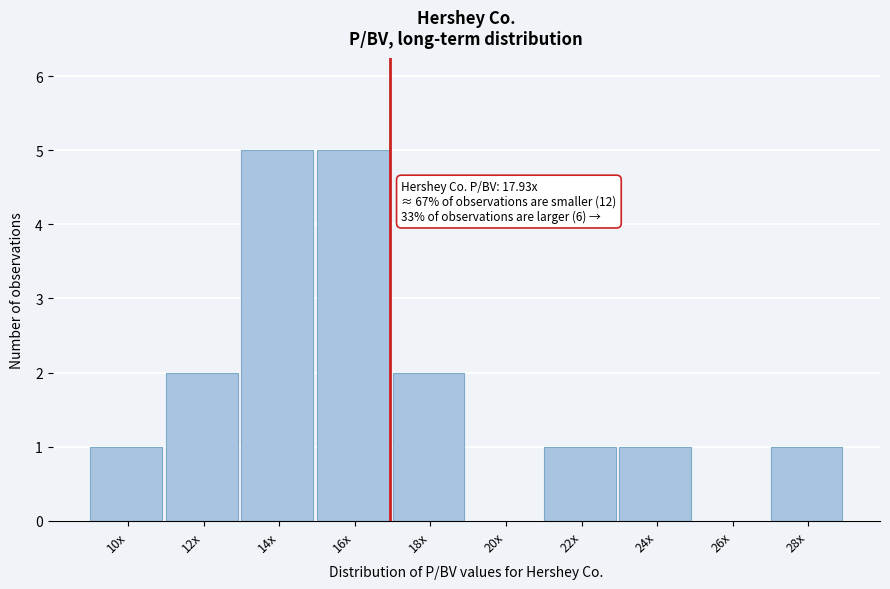

Reading right to left, list all the values displayed in this chart.

28x=1	26x=0	24x=1	22x=1	20x=0	18x=2	16x=5	14x=5	12x=2	10x=1